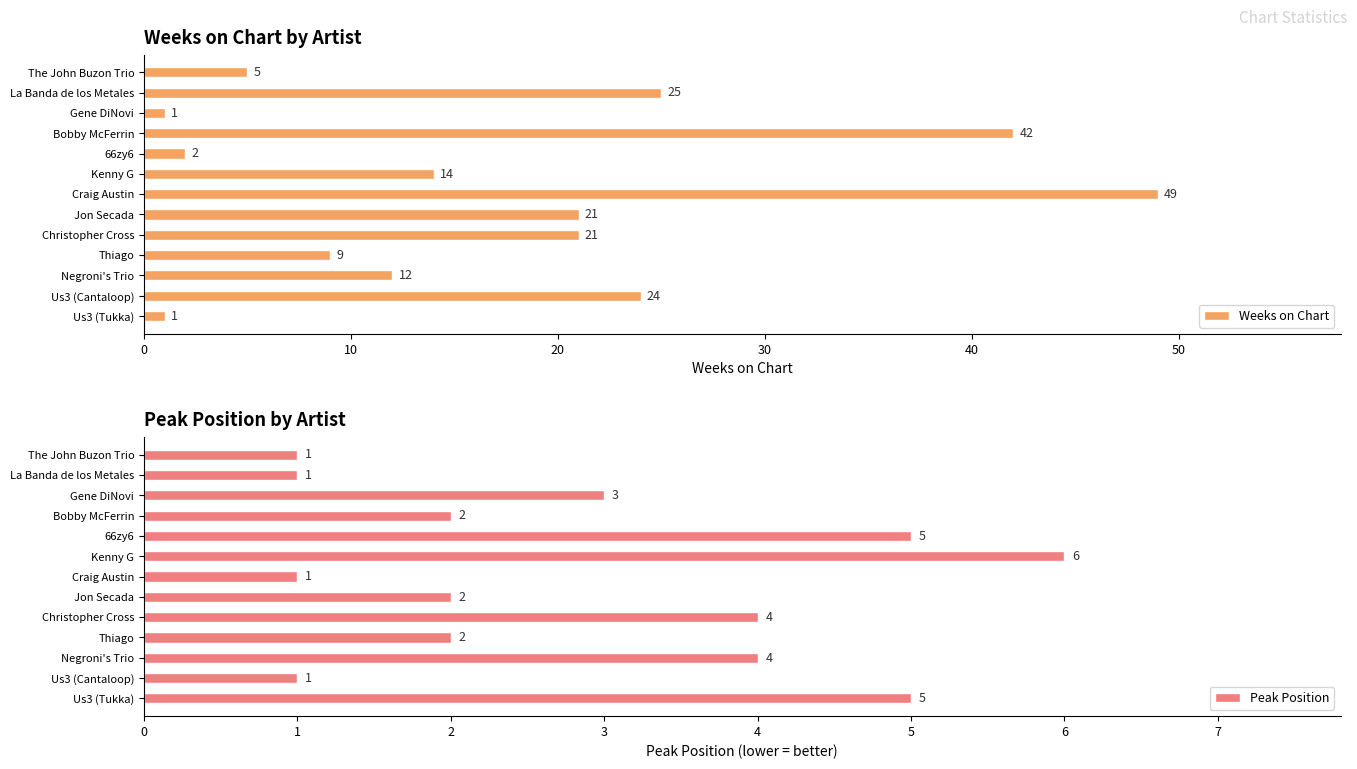

What are all the series names shown in the legend?

Weeks on Chart, Peak Position